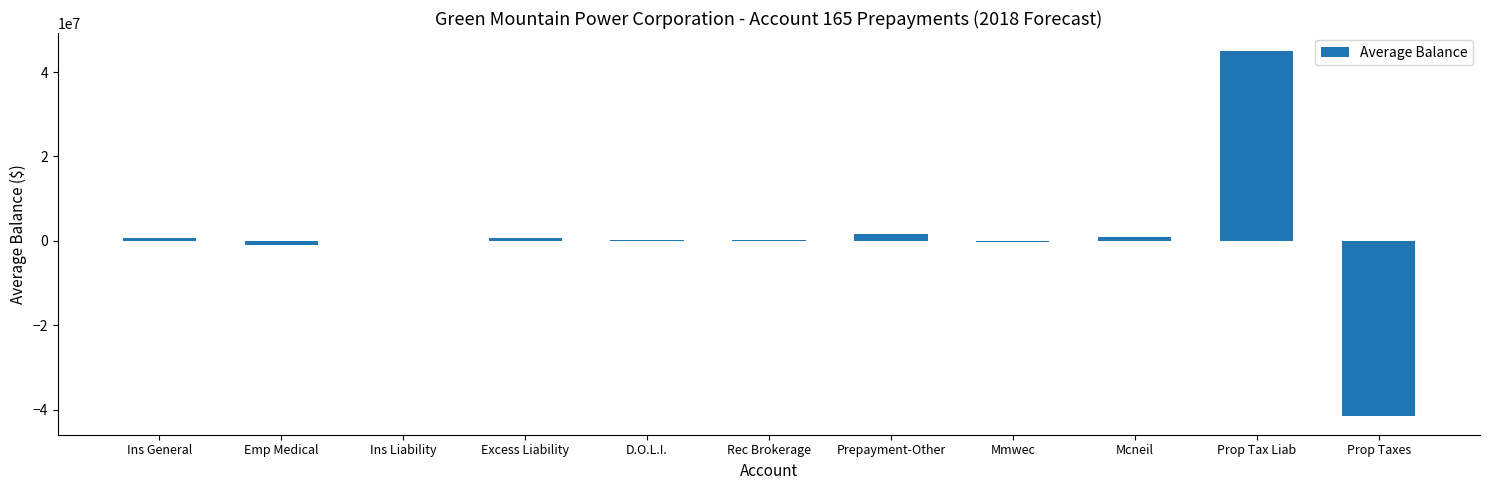

The chart shows a value of -41577316.1 at Prop Taxes. True or false?

True